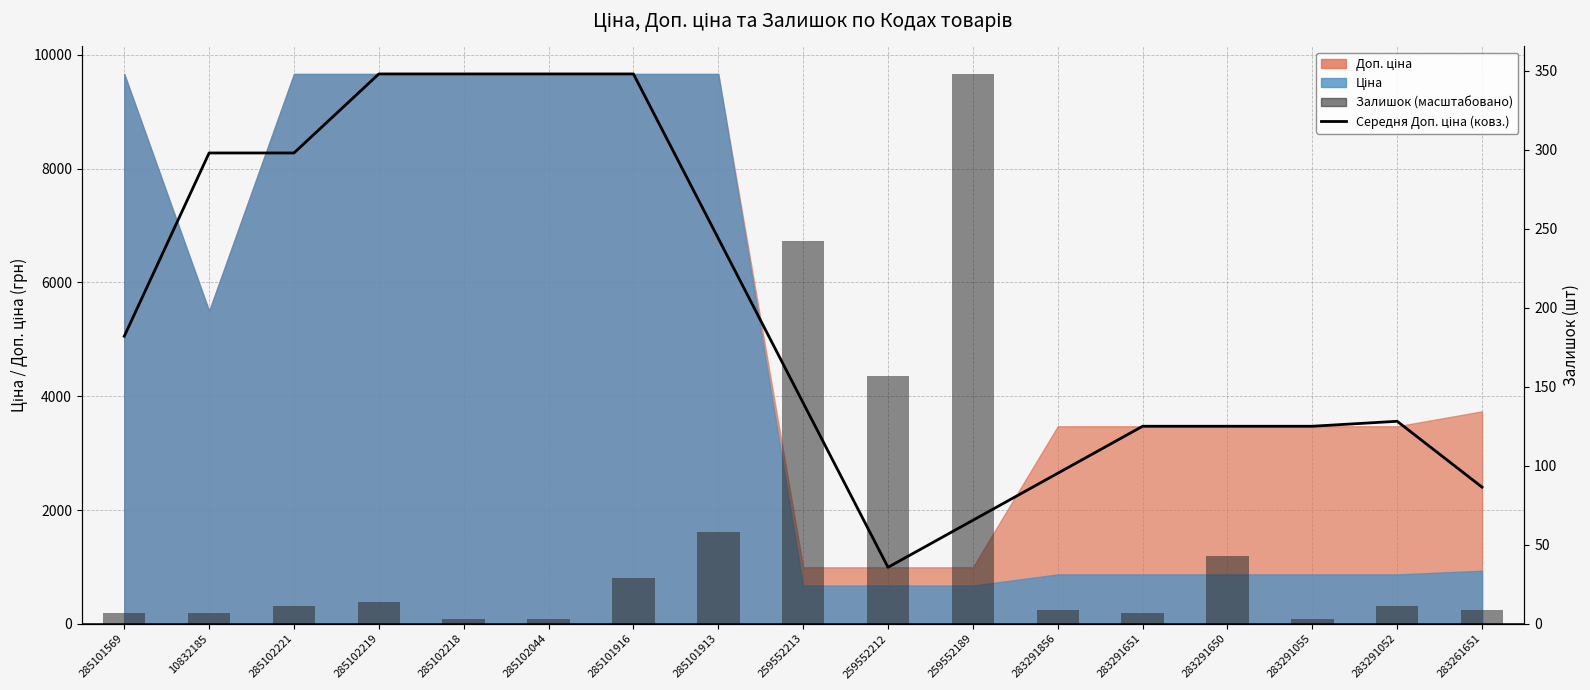

What is the minimum value for Залишок (масштабовано)?

83.3